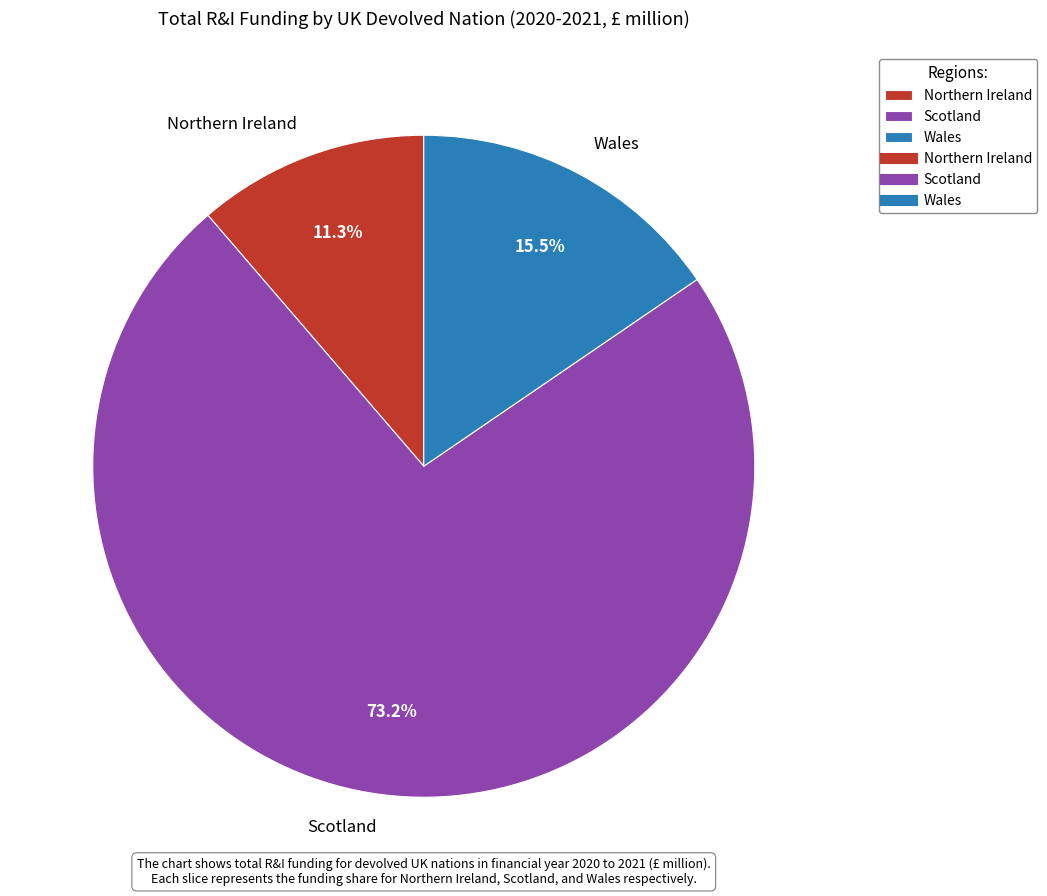

How many segments does this pie chart have?

3